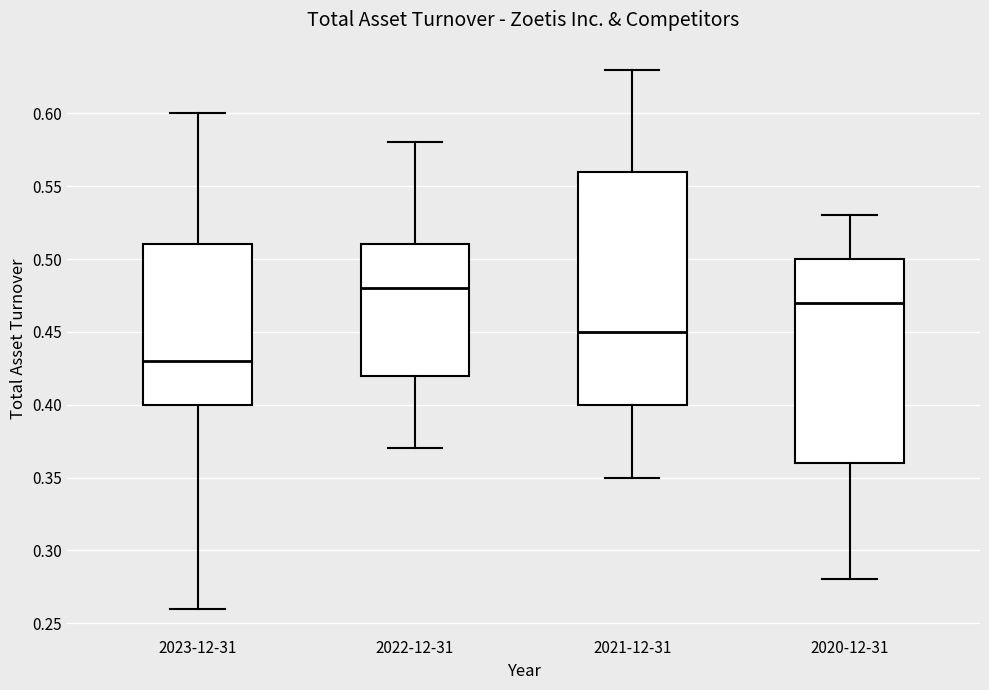

Reading left to right, transcribe this box plot: for each box, give where its median line is, the range the box spans, and where its two whiskers end, as read against the y-axis. The values are not printed on the chart, so give them approximately, as read against the axis.

2023-12-31: median 0.43, box 0.40 to 0.51, whiskers 0.26 to 0.60
2022-12-31: median 0.48, box 0.42 to 0.51, whiskers 0.37 to 0.58
2021-12-31: median 0.45, box 0.40 to 0.56, whiskers 0.35 to 0.63
2020-12-31: median 0.47, box 0.36 to 0.50, whiskers 0.28 to 0.53